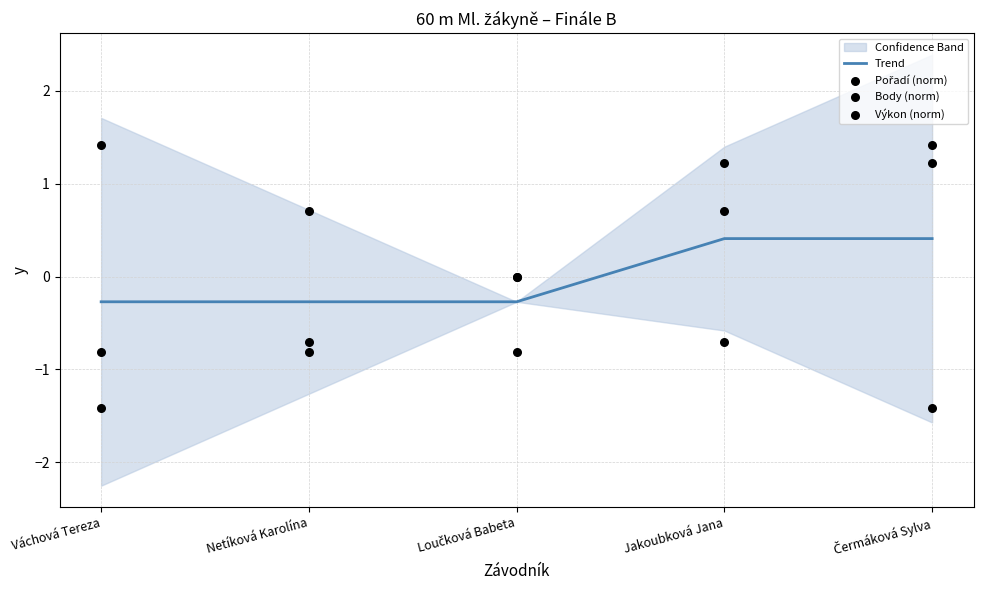

Which series has the largest Y range (max minus min)?

Pořadí (norm)